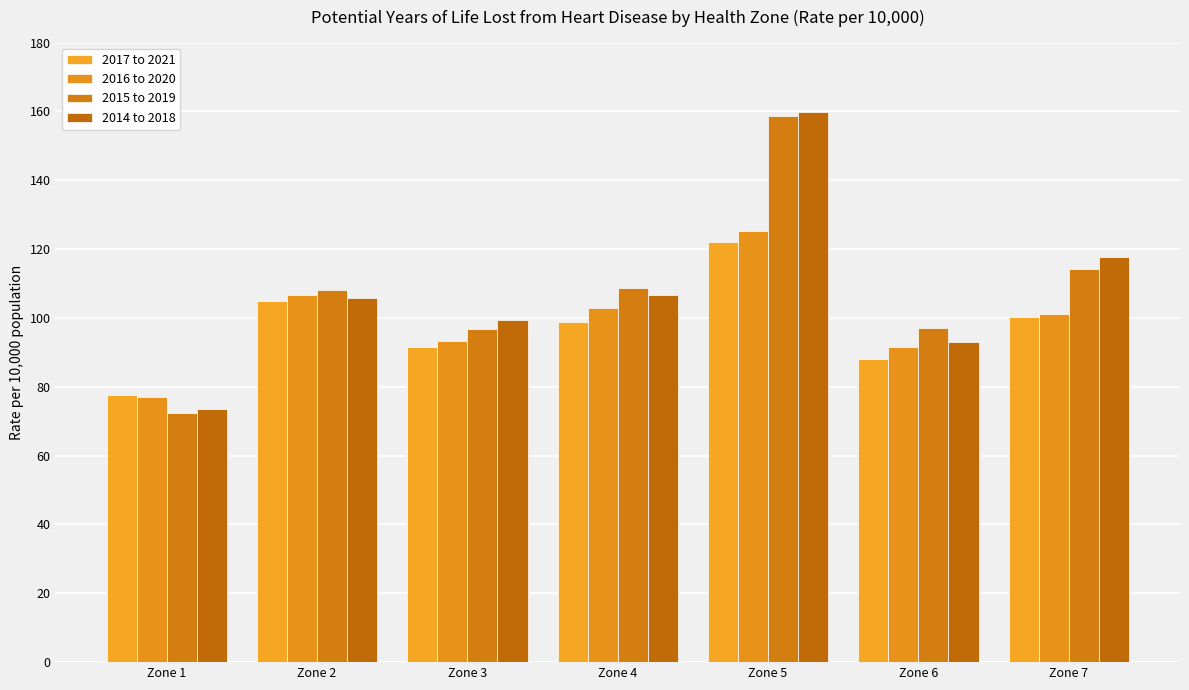

How many data points in 2017 to 2021 are above 98?

4